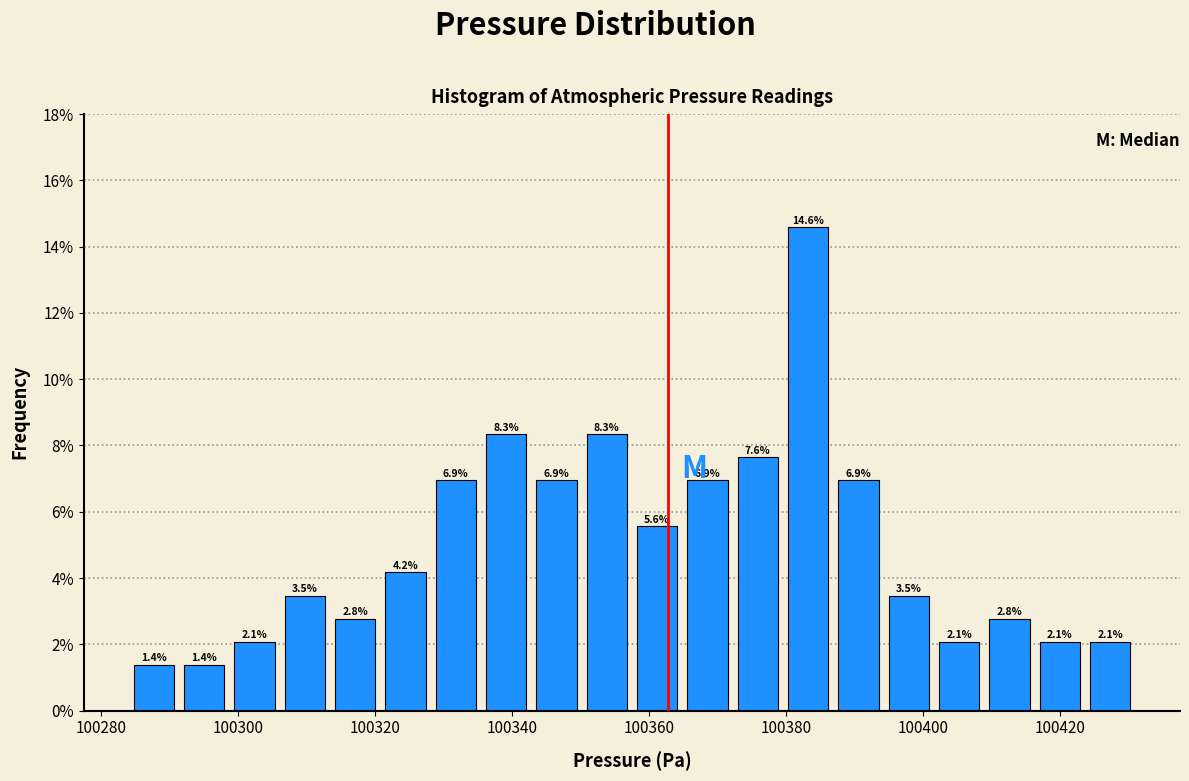

Around what value on the x-axis is the tallest bar? Give the approximate position of its centre, as read against the axis.

100384